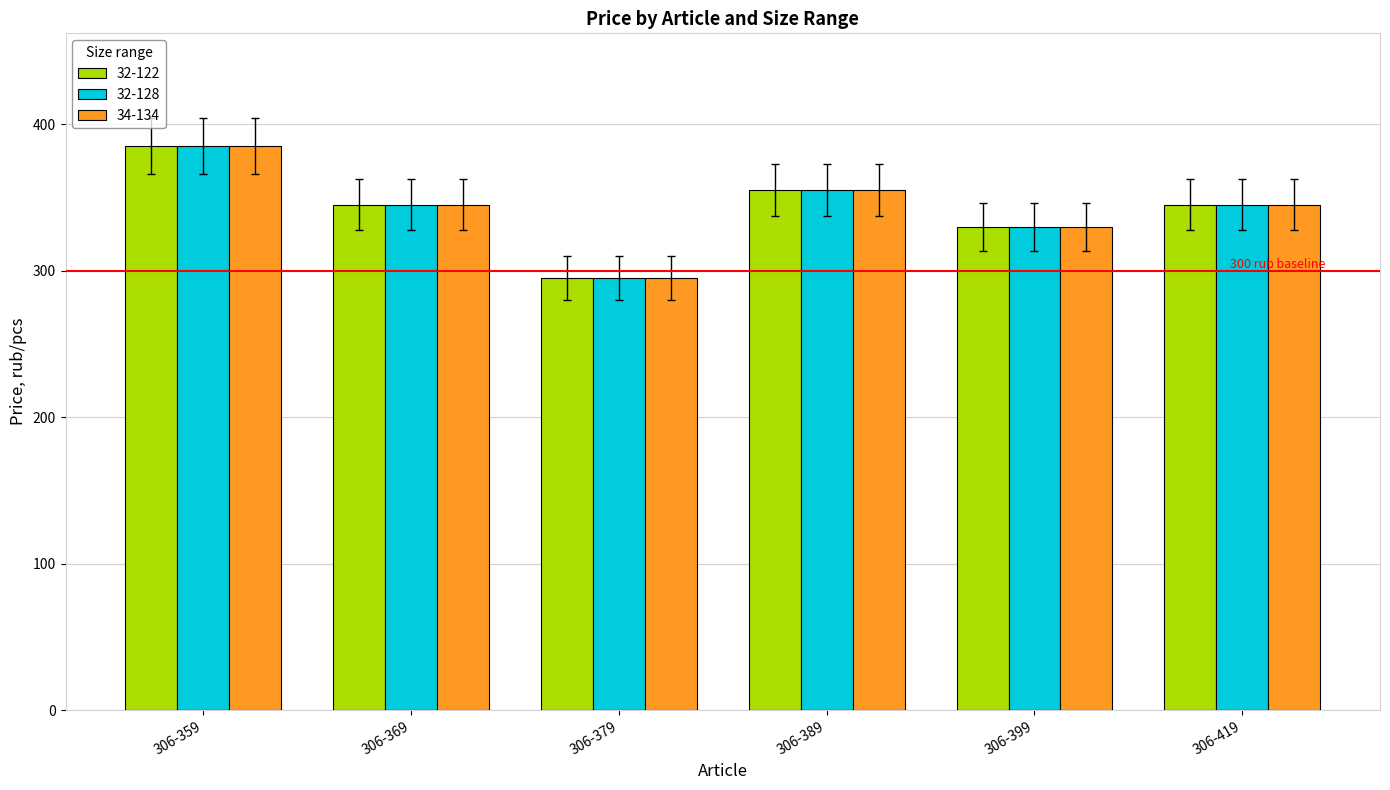

Is it true that 32-122 equals 446.6 at 306-369?

False